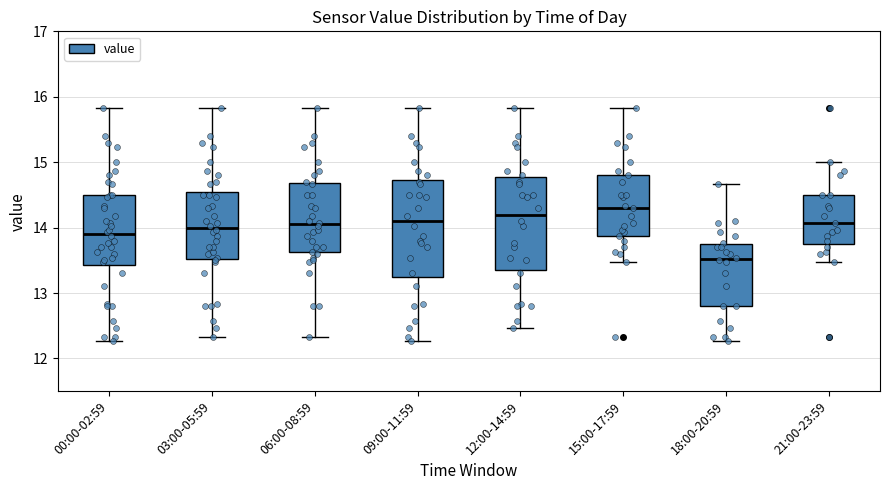

Reading left to right, read every box against the y-axis: the position of its median line, the range the box covers, and the ends of its whiskers. The values are not printed on the chart, so give them approximately, as read against the axis.

00:00-02:59: median 13.9, box 13.4 to 14.5, whiskers 12.3 to 15.8
03:00-05:59: median 14.0, box 13.5 to 14.5, whiskers 12.3 to 15.8
06:00-08:59: median 14.1, box 13.6 to 14.7, whiskers 12.3 to 15.8
09:00-11:59: median 14.1, box 13.3 to 14.7, whiskers 12.3 to 15.8
12:00-14:59: median 14.2, box 13.4 to 14.8, whiskers 12.5 to 15.8
15:00-17:59: median 14.3, box 13.9 to 14.8, whiskers 13.5 to 15.8
18:00-20:59: median 13.5, box 12.8 to 13.8, whiskers 12.3 to 14.7
21:00-23:59: median 14.1, box 13.8 to 14.5, whiskers 13.5 to 15.0